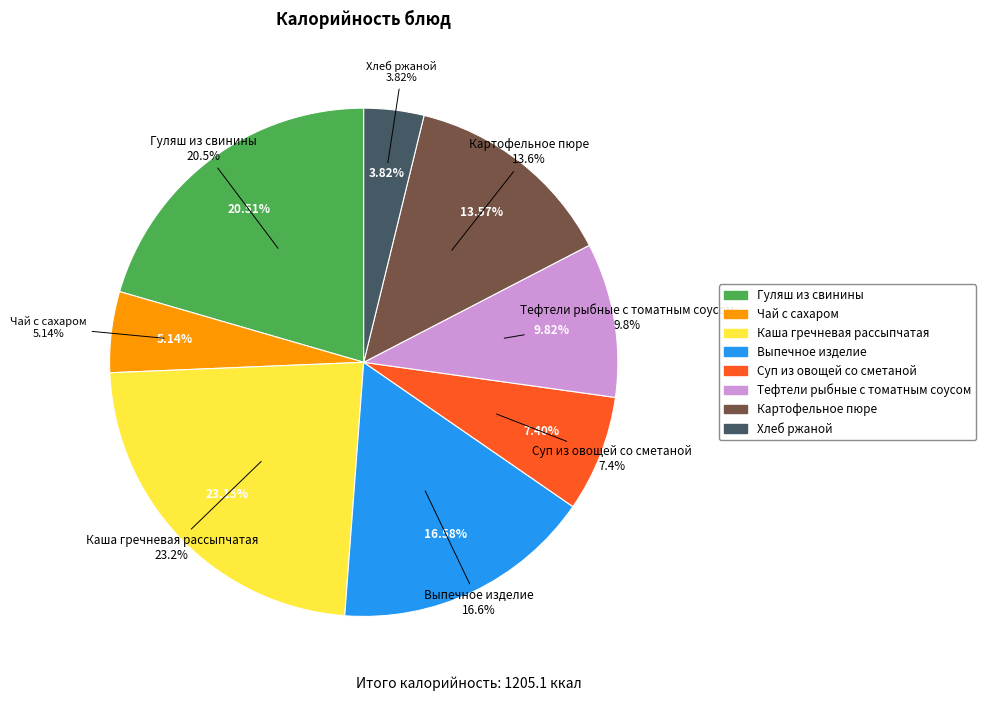

Does Картофельное пюре represent more than half of the total?

No